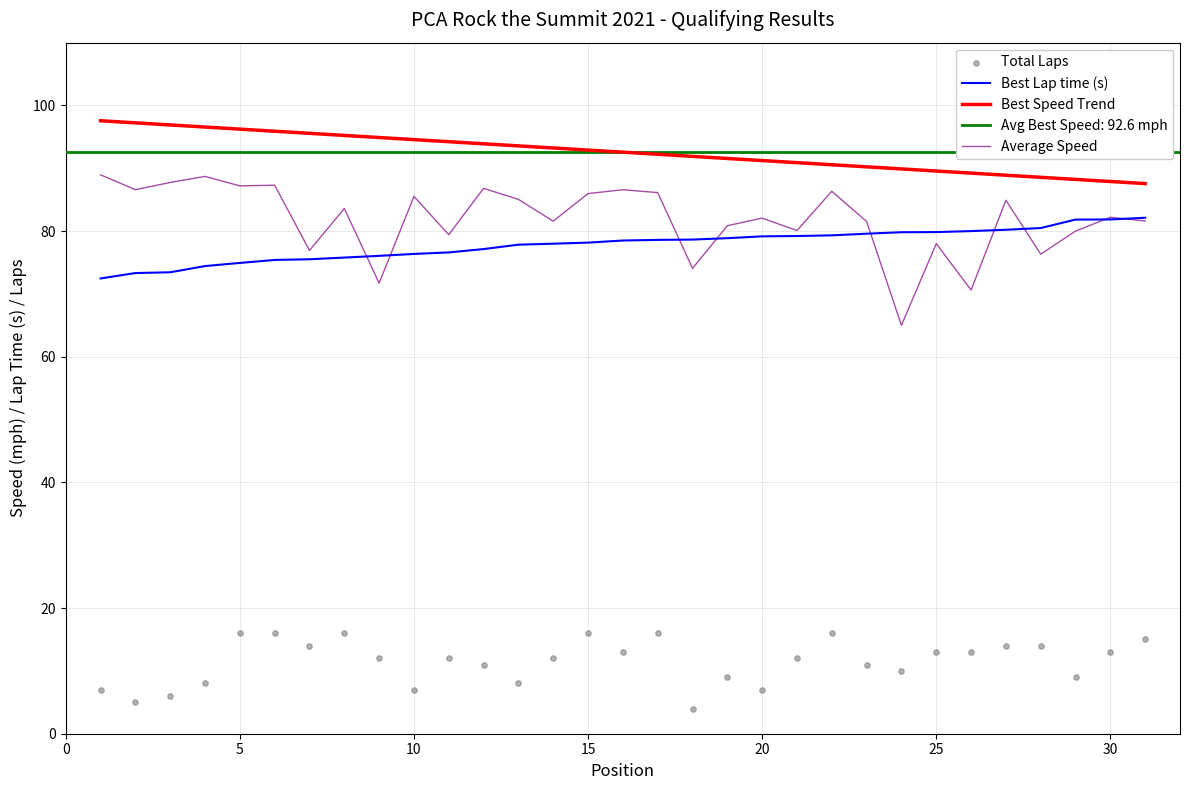

Which series has the widest spread of Y values?

Average Speed